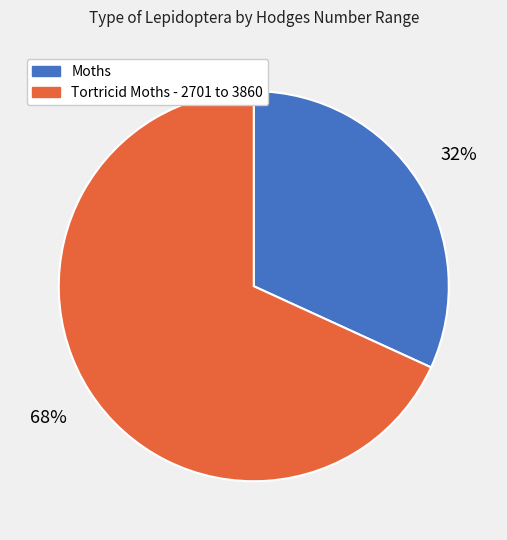

Is it true that Tortricid Moths - 2701 to 3860 is 57% of the pie?

False